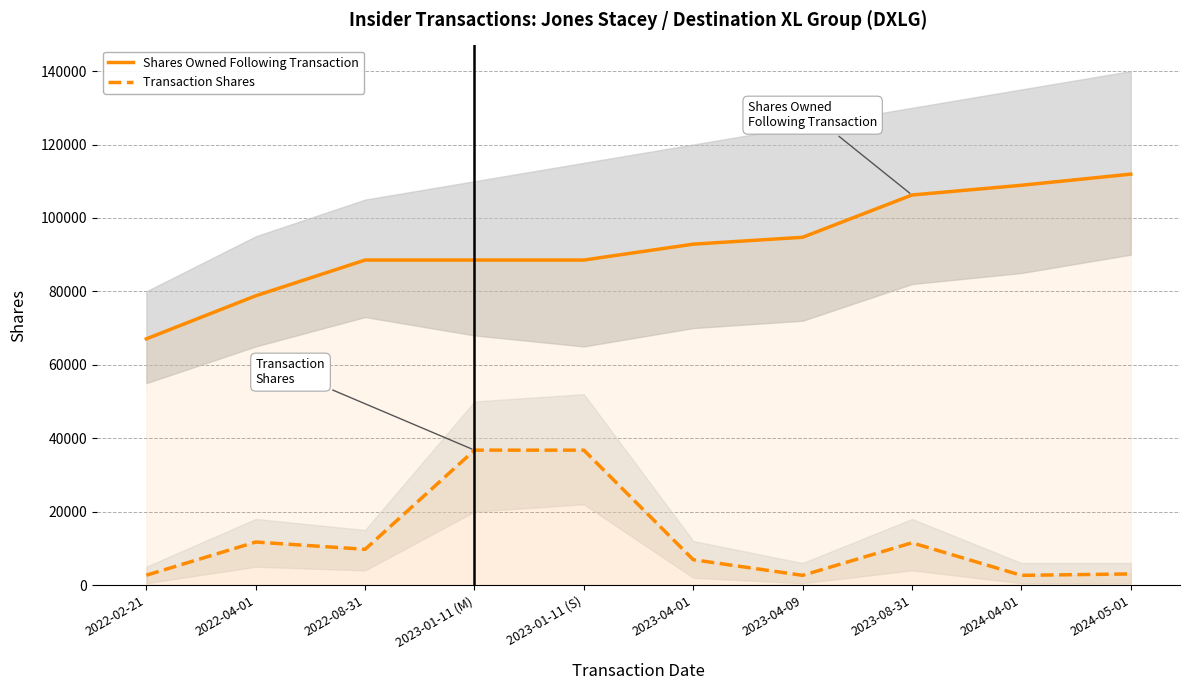

Where is the first local minimum for Transaction Shares?

2022-08-31